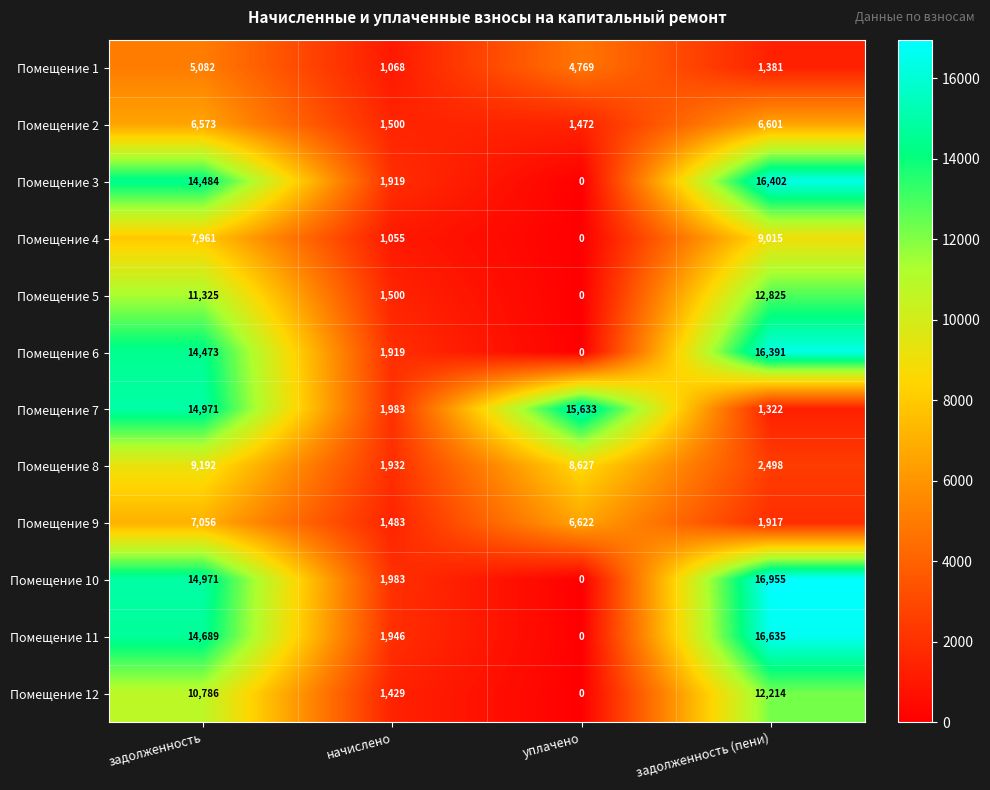

Which series changed the most between начислено and задолженность (пени)?

Помещение 10